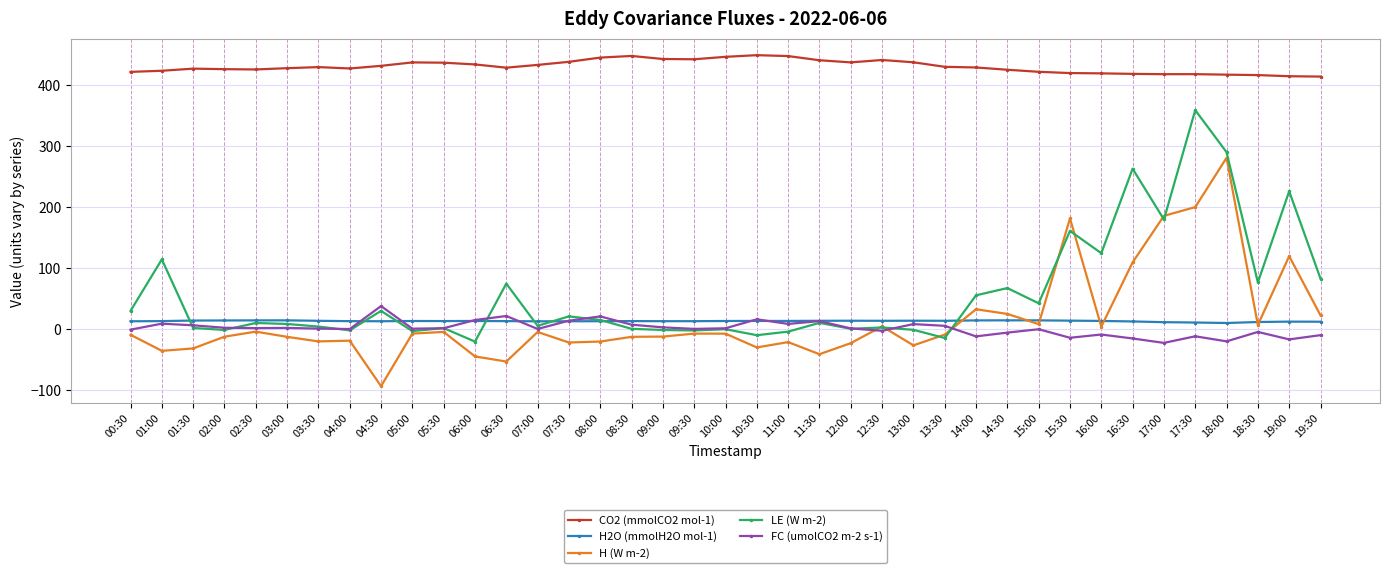

What are all the series names shown in the legend?

CO2 (mmolCO2 mol-1), H2O (mmolH2O mol-1), H (W m-2), LE (W m-2), FC (umolCO2 m-2 s-1)